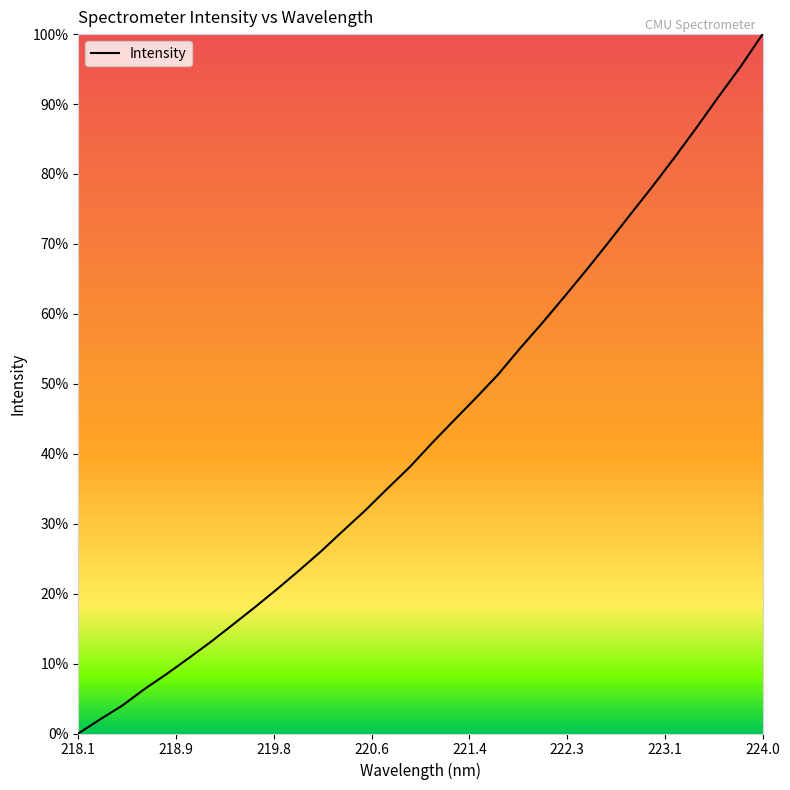

Does the chart display data point markers on the line(s)?

No